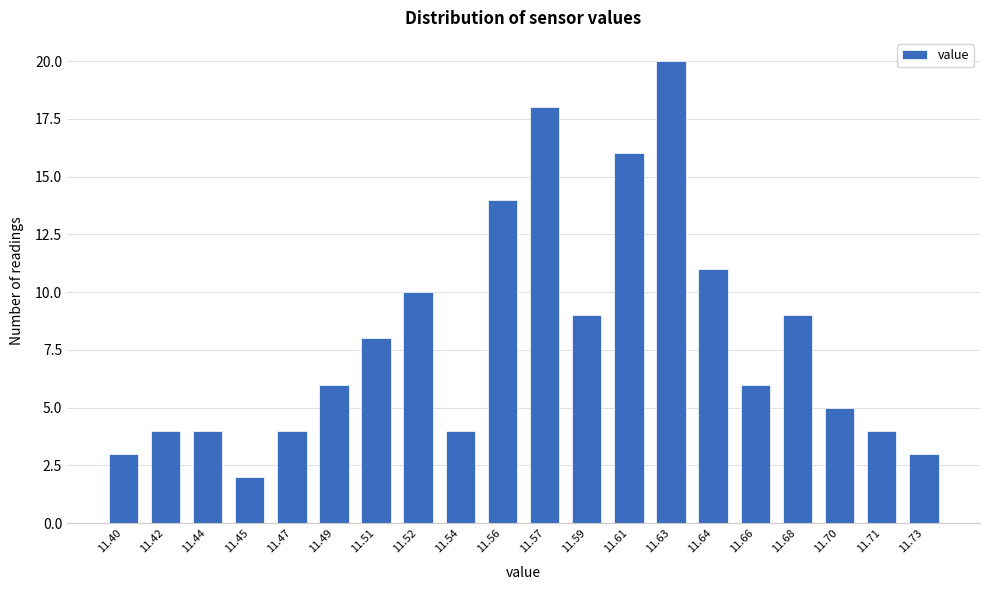

Reading left to right, transcribe all the data shown in this chart.

11.40=3	11.42=4	11.44=4	11.45=2	11.47=4	11.49=6	11.51=8	11.52=10	11.54=4	11.56=14	11.57=18	11.59=9	11.61=16	11.63=20	11.64=11	11.66=6	11.68=9	11.70=5	11.71=4	11.73=3